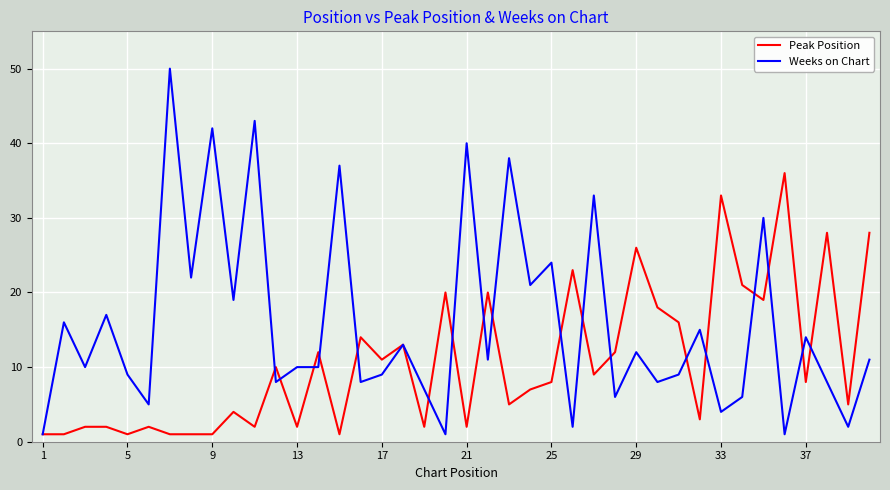

Rank the series by their average value, from highest to lowest.

Weeks on Chart, Peak Position